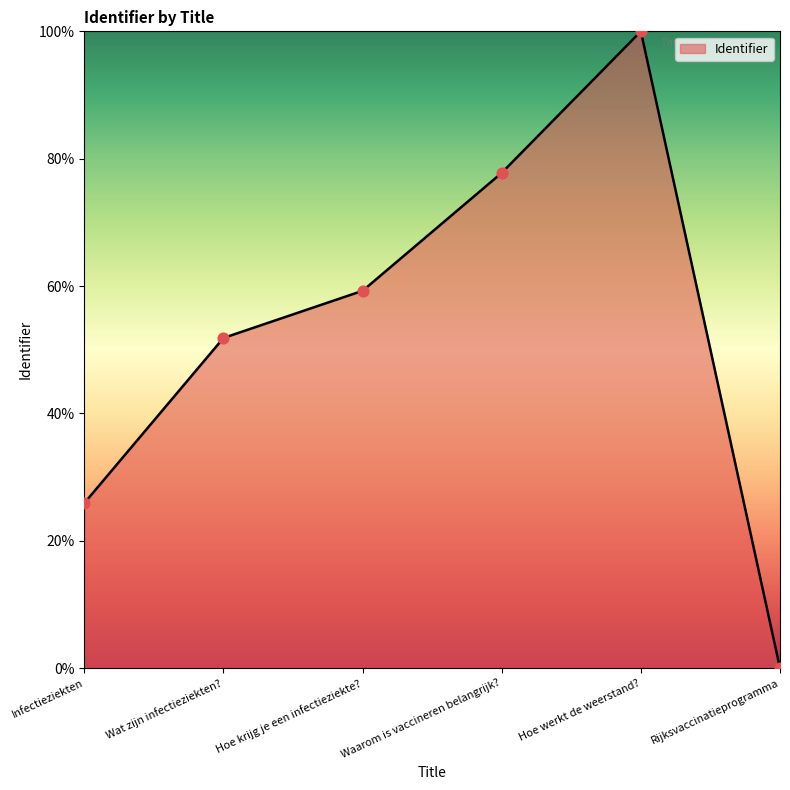

What is the change in value from Hoe krijg je een infectieziekte? to Waarom is vaccineren belangrijk??

+18.5